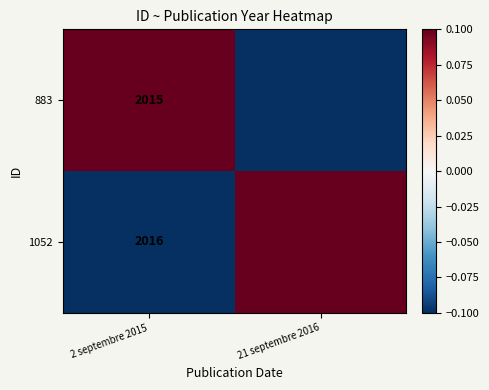

What is the maximum value shown in the chart?

0.1